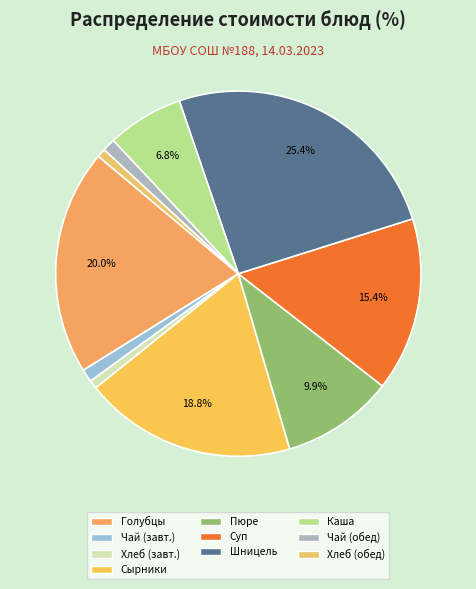

Which slice is the smallest?

Хлеб пшеничный (завтрак)